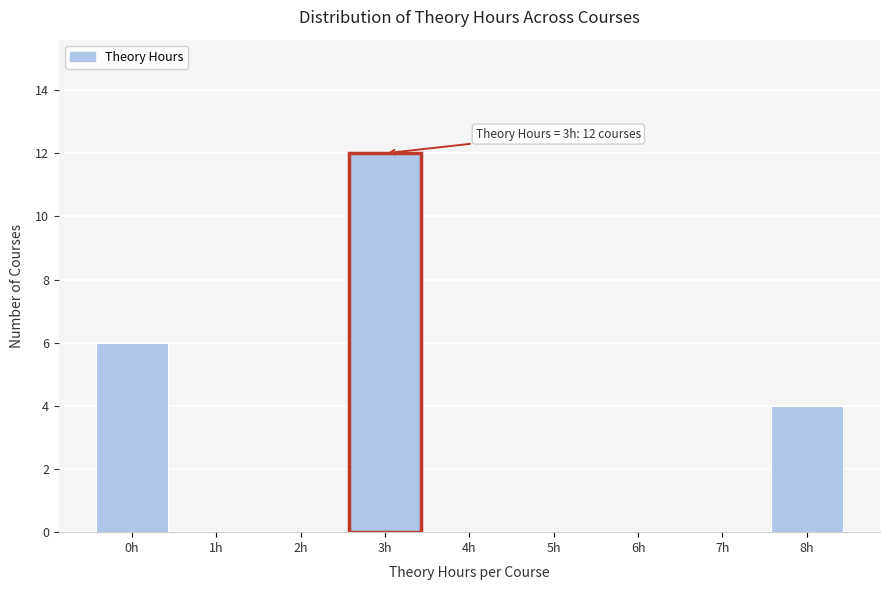

Reading left to right, extract all data points from this chart.

0h=6	1h=0	2h=0	3h=12	4h=0	5h=0	6h=0	7h=0	8h=4